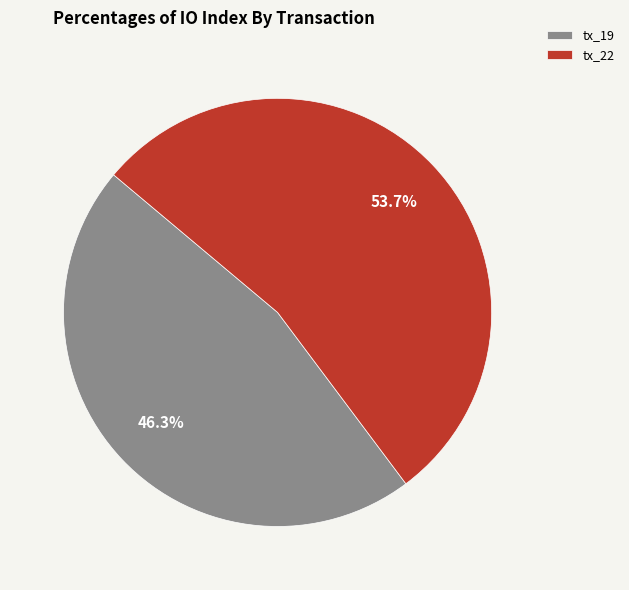

How much of the chart is everything except tx_19?

53.7%